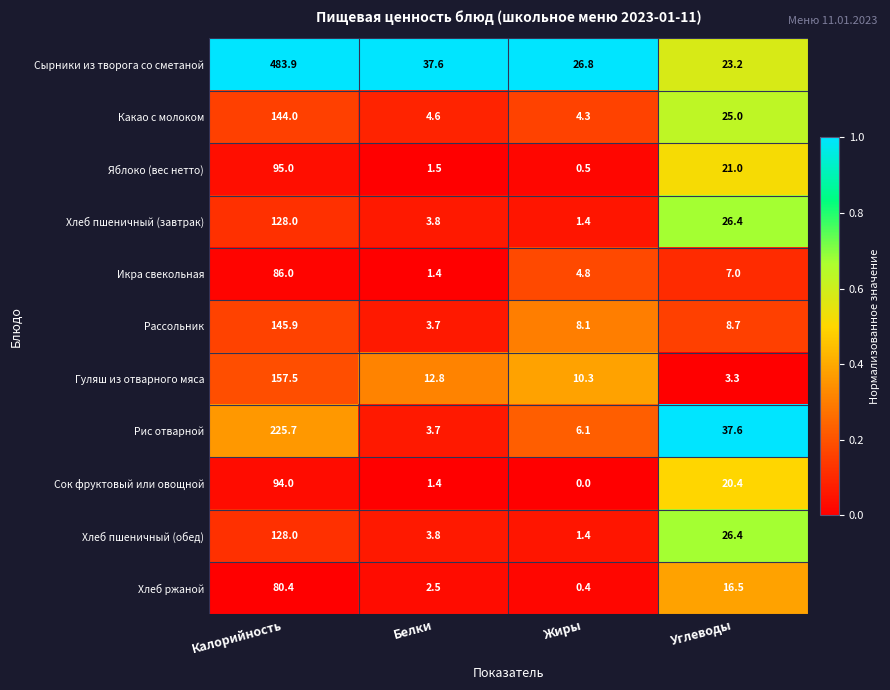

What is the greatest value displayed?

483.9